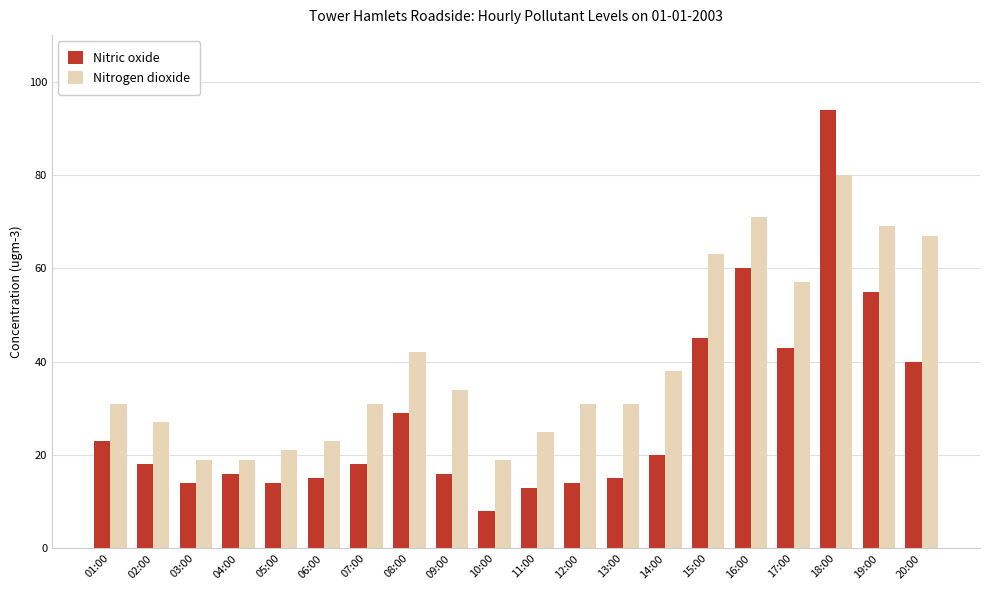

What is the average value of the Nitrogen dioxide series?

40